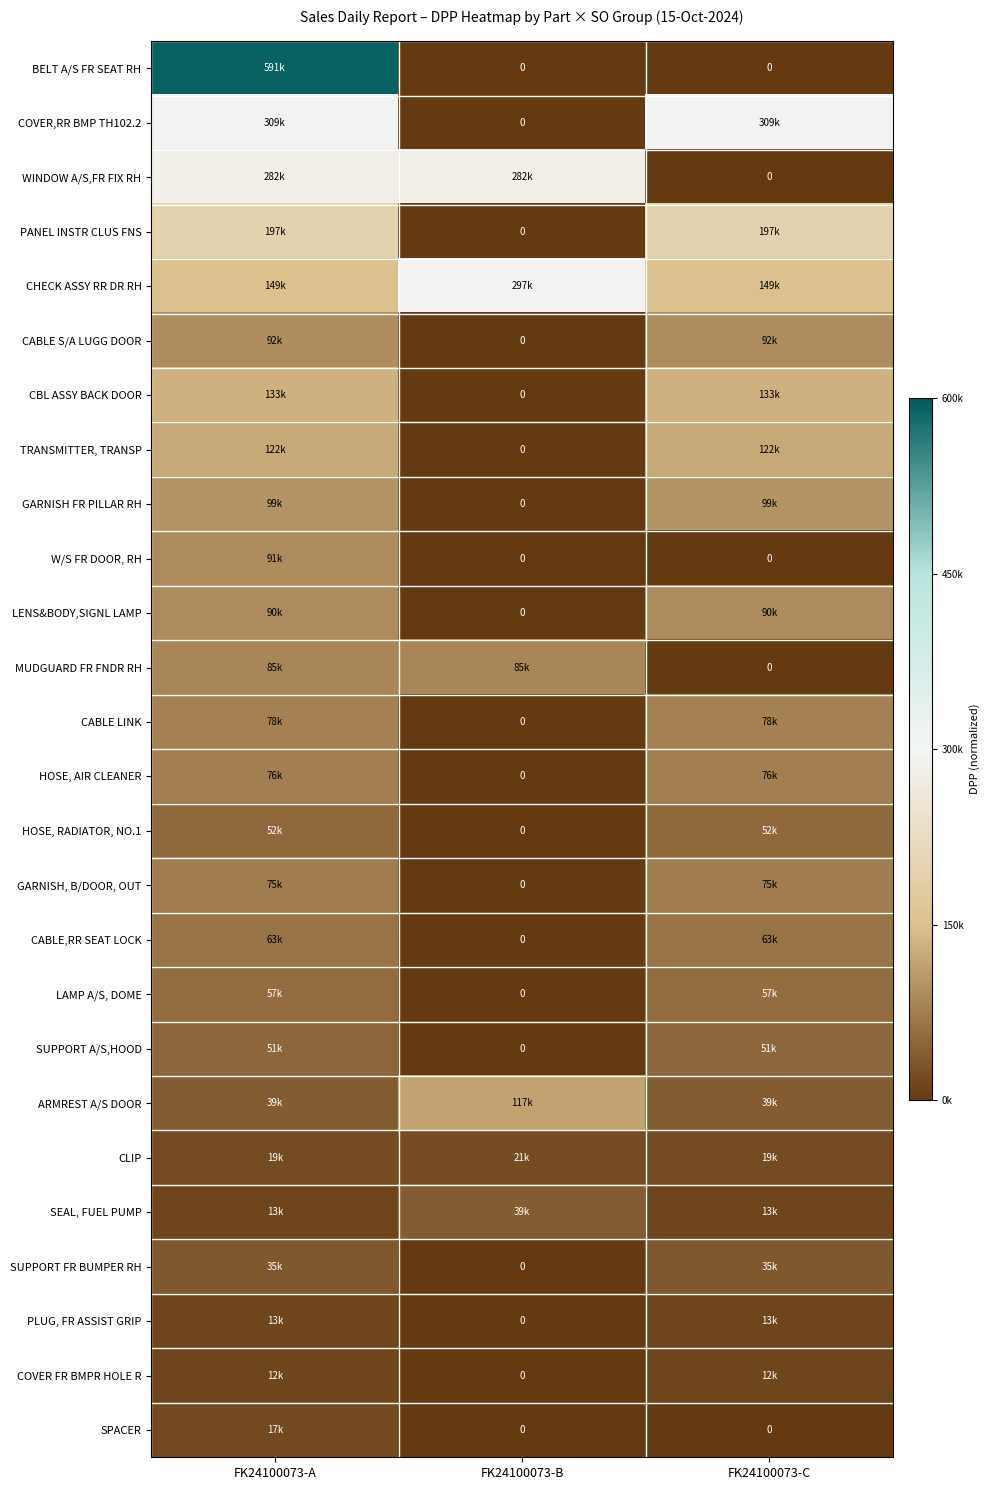

How many data points does each series have?

3